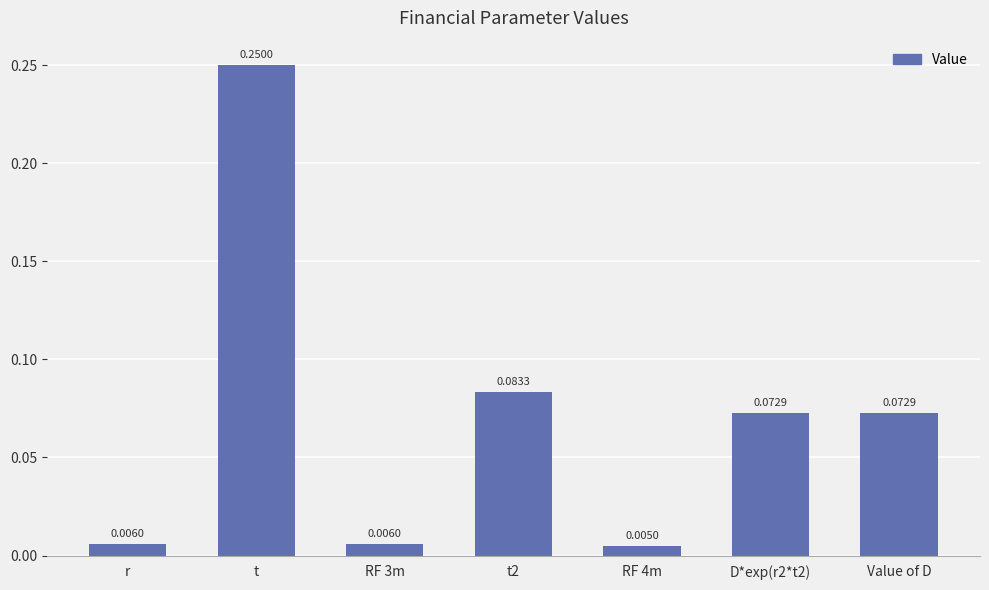

What is the sum of all values?

0.5